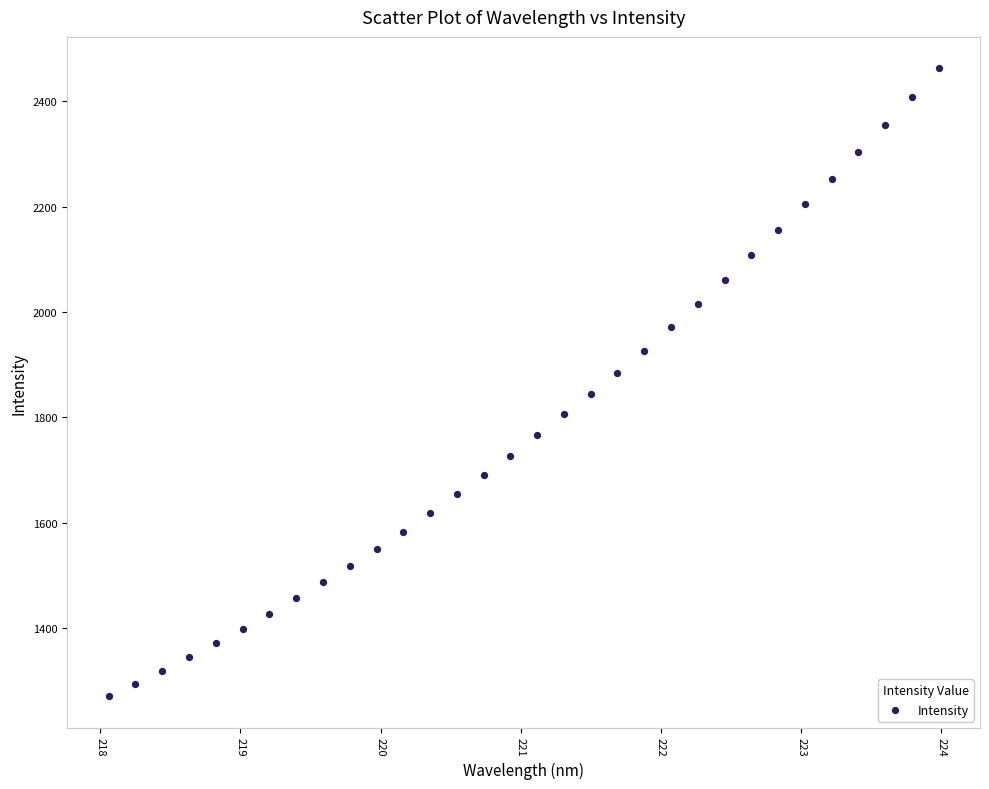

What is the range of X values (max minus min)?

5.9